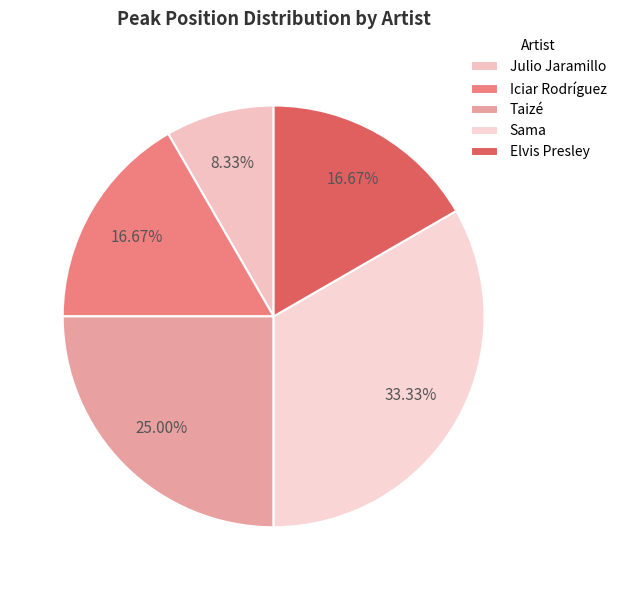

How many slices are in this pie chart?

5